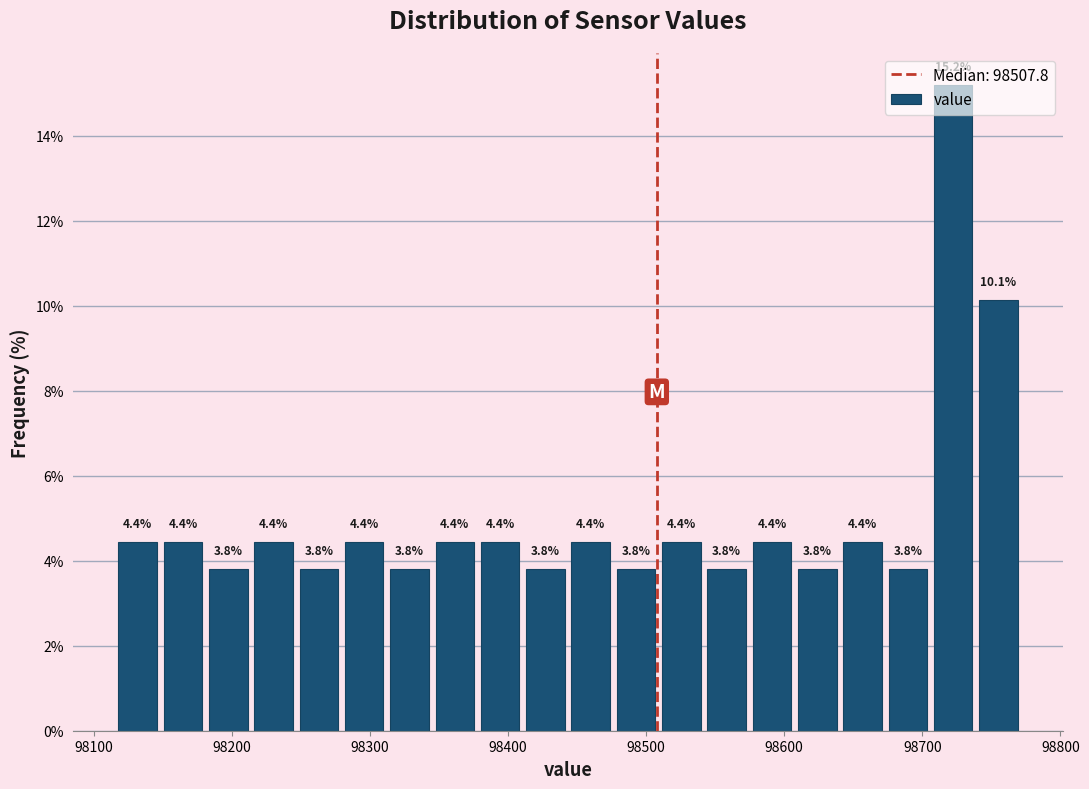

Around what value on the x-axis is the tallest bar? Give the approximate position of its centre, as read against the axis.

98720